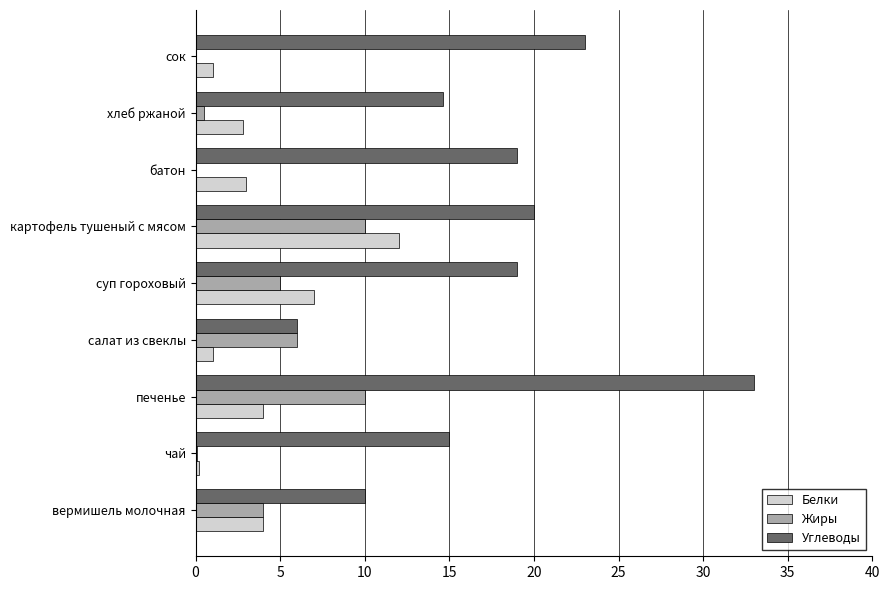

True or false: Углеводы has a value of 5.3 at батон.

False